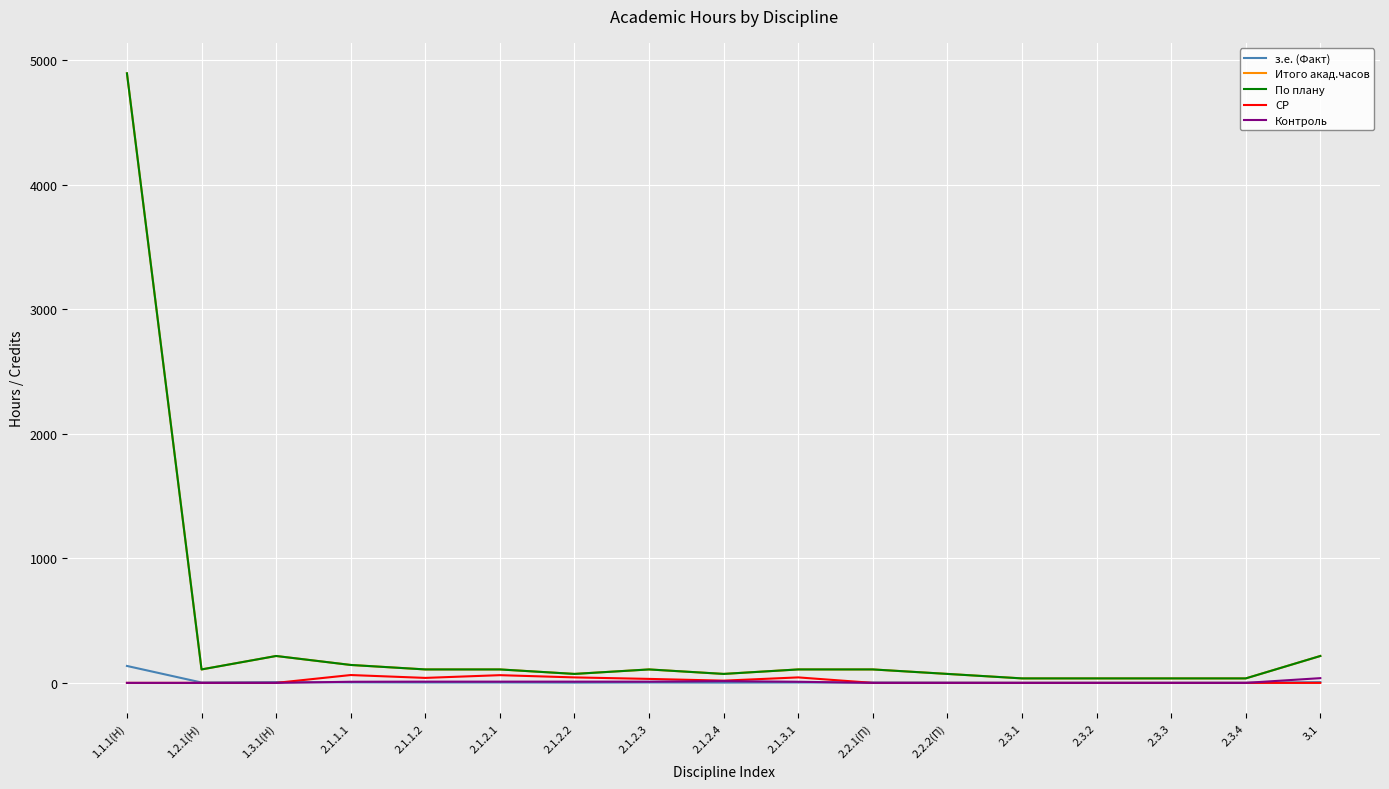

Is it true that Итого акад.часов equals 72 at 2.1.2.2?

True